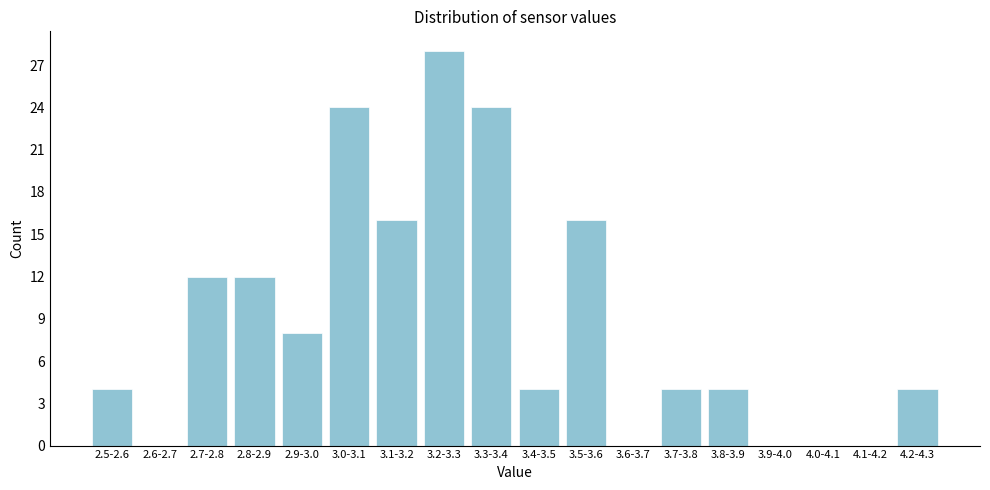

Reading left to right, what are all the values shown in this chart?

2.5-2.6=4	2.6-2.7=0	2.7-2.8=12	2.8-2.9=12	2.9-3.0=8	3.0-3.1=24	3.1-3.2=16	3.2-3.3=28	3.3-3.4=24	3.4-3.5=4	3.5-3.6=16	3.6-3.7=0	3.7-3.8=4	3.8-3.9=4	3.9-4.0=0	4.0-4.1=0	4.1-4.2=0	4.2-4.3=4